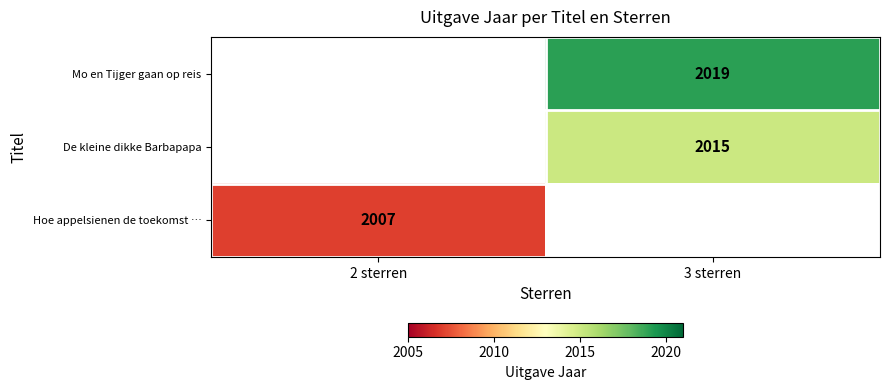

Is it true that Hoe appelsienen de toekomst … equals 2007 at 2 sterren?

True